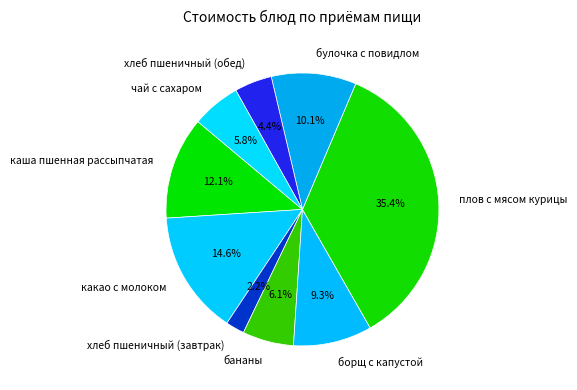

To the nearest percent, what percentage of the pie is чай с сахаром?

6%